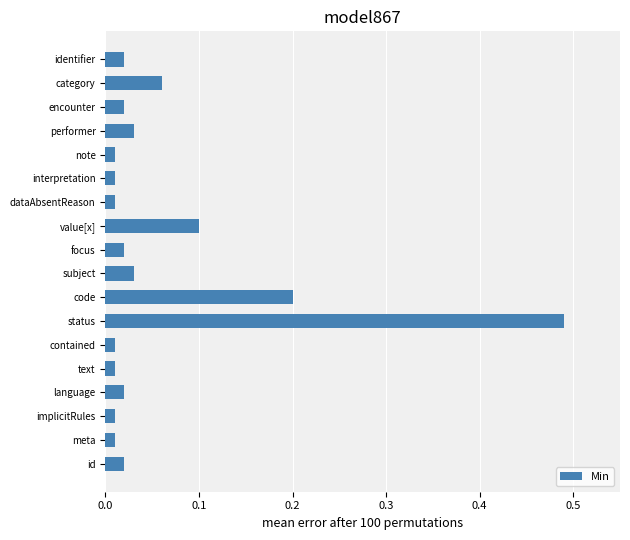

Which has a higher value, category or contained?

category